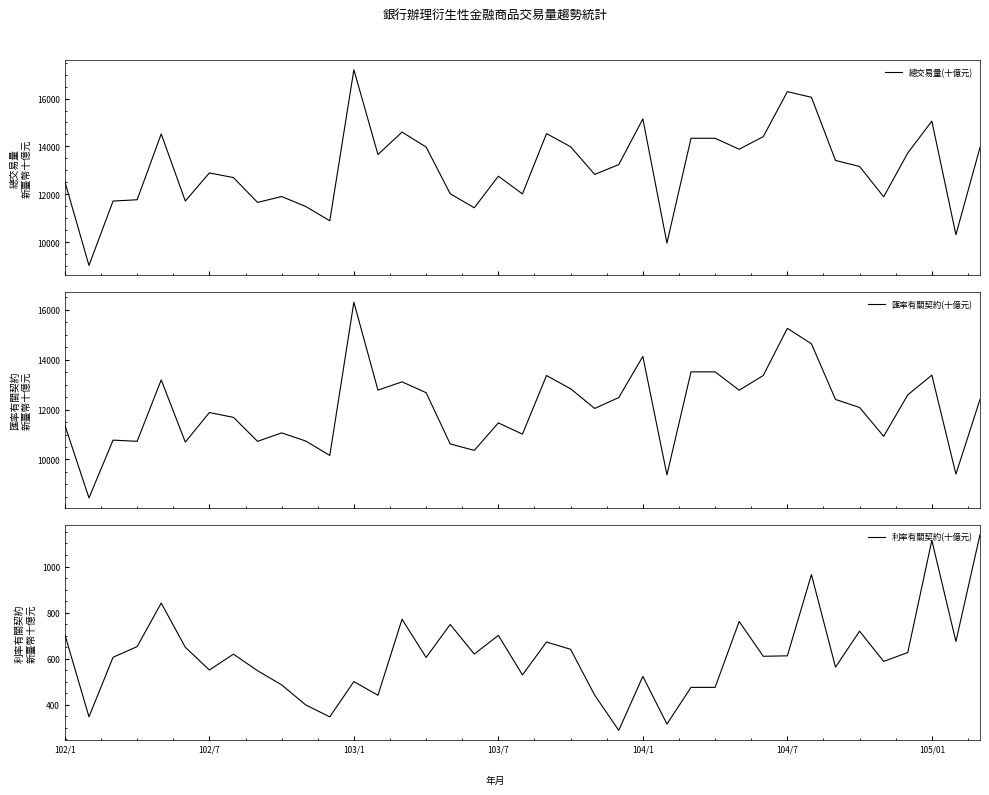

The value of 利率有關契約(十億元) at 104/7 is 612.3. True or false?

True